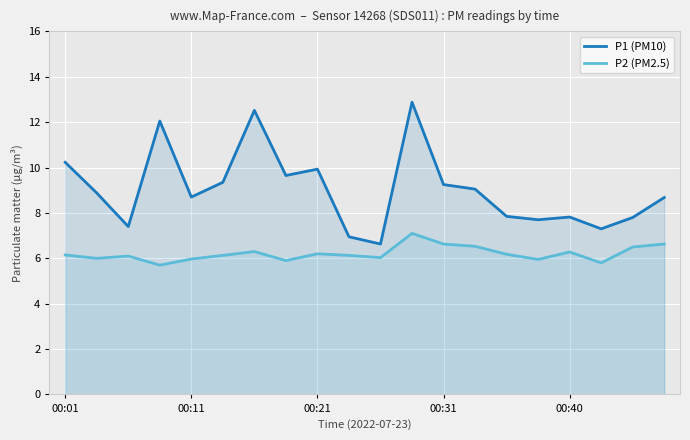

What is the minimum value for P1 (PM10)?

6.6